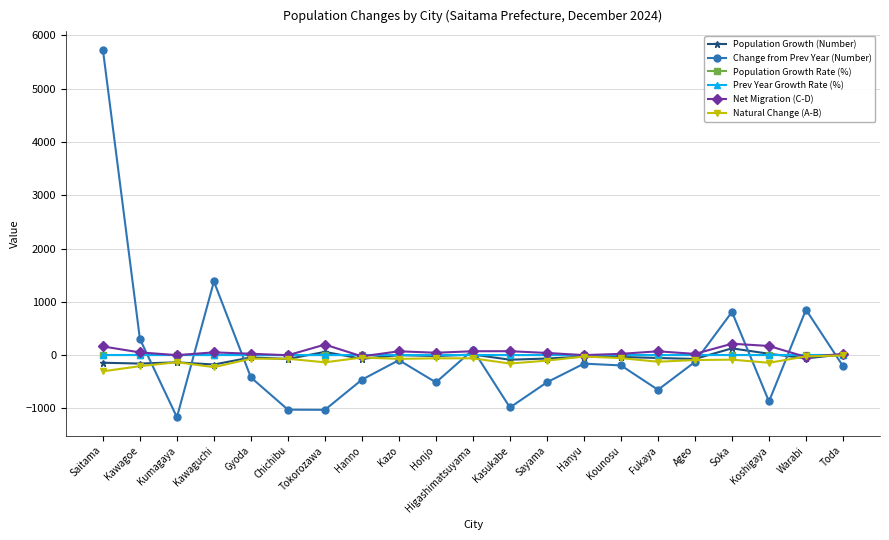

What are all the series names shown in the legend?

Population Growth (Number), Change from Prev Year (Number), Population Growth Rate (%), Prev Year Growth Rate (%), Net Migration (C-D), Natural Change (A-B)